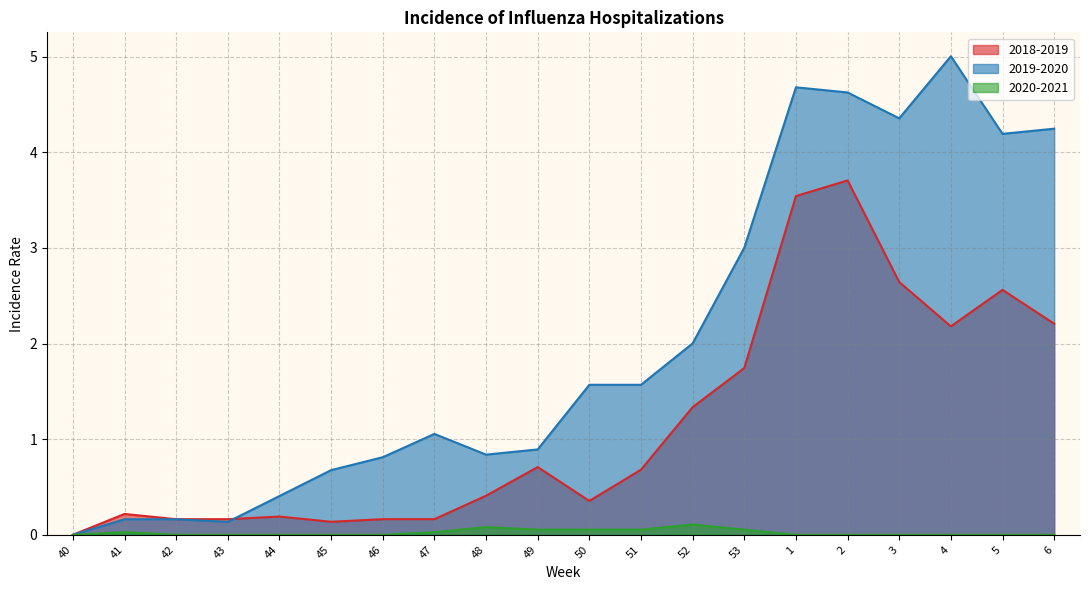

At which label does 2019-2020 reach its peak?

4